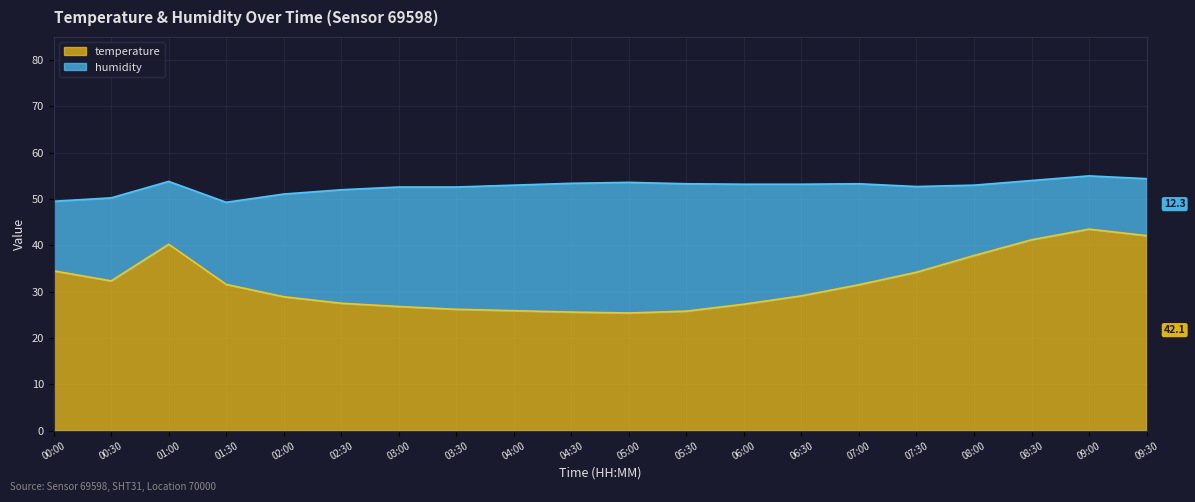

What is the approximate value at 03:30?

26.2